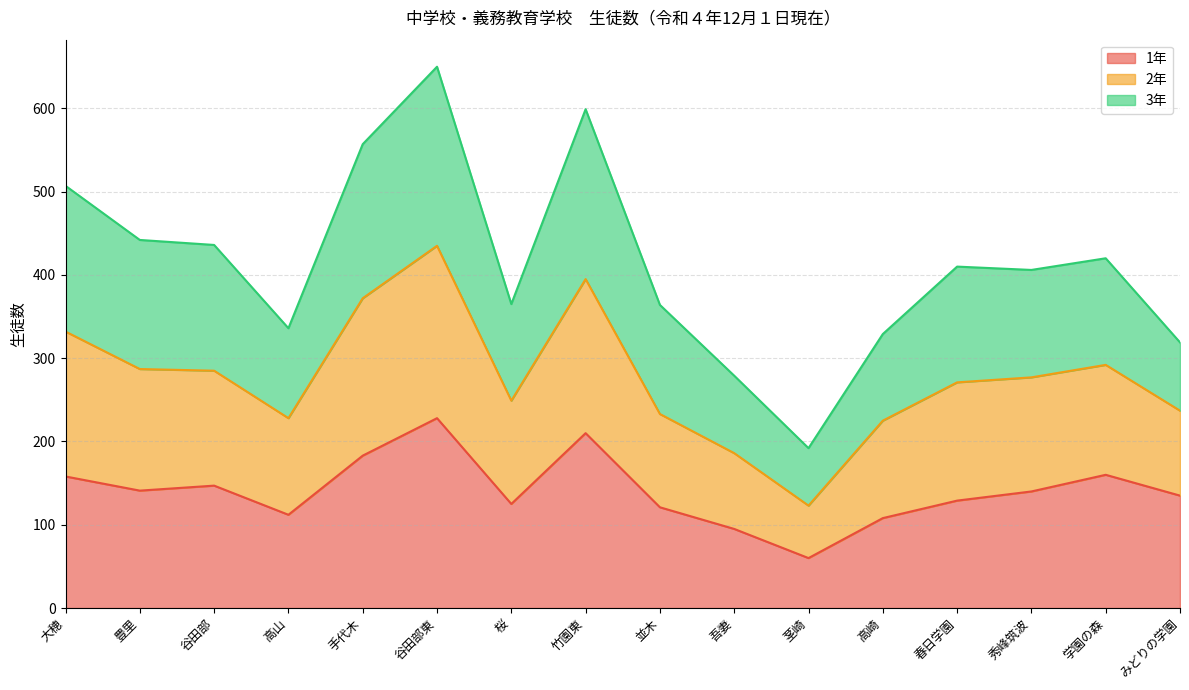

At which label does 2年 reach its peak?

谷田部東